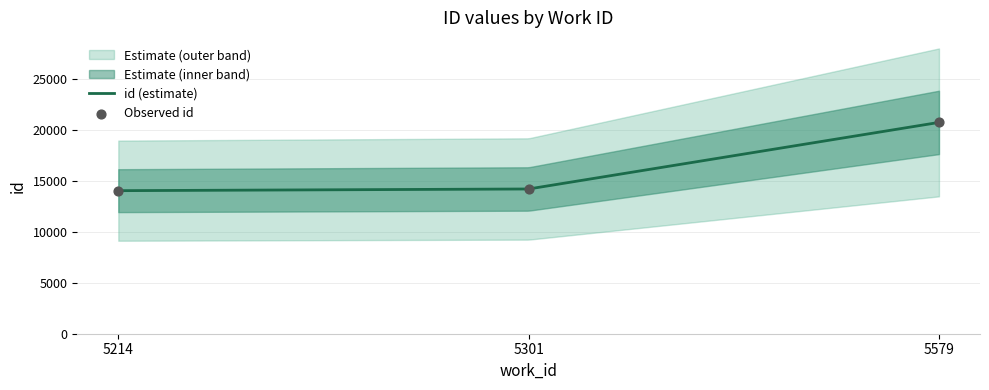

Between 5214 and 5579, which is larger?

5579